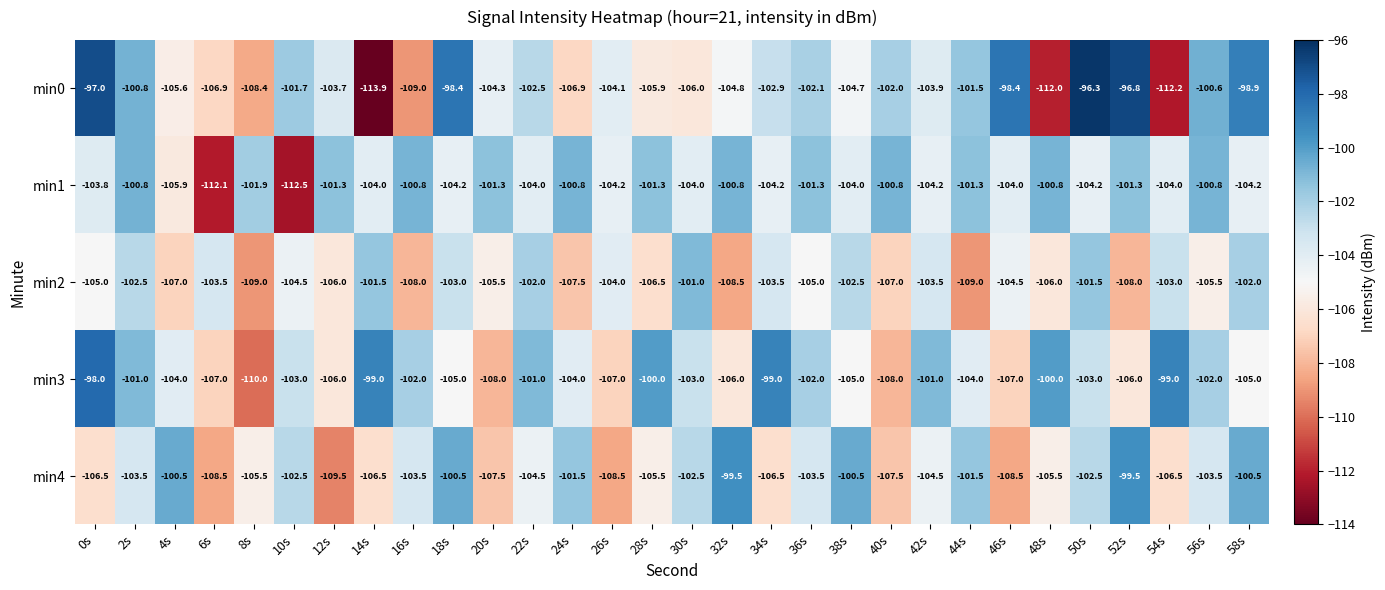

At which category is the sum across all series the highest?

50s